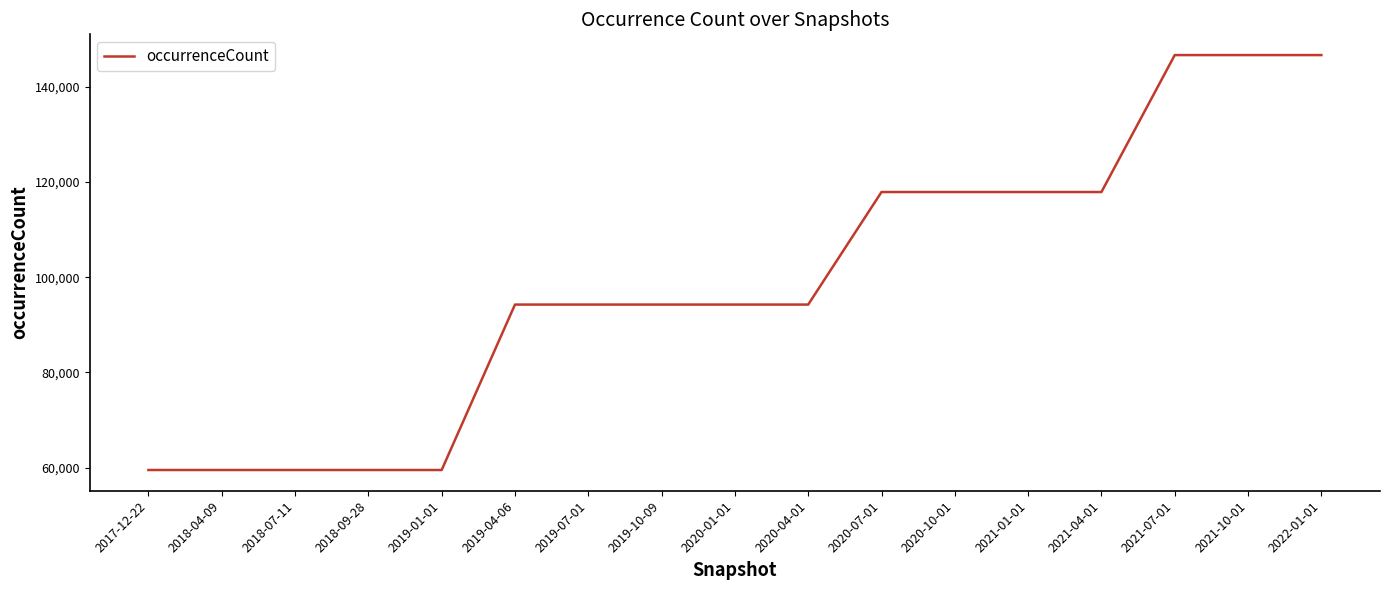

What is the smallest value displayed?

59530